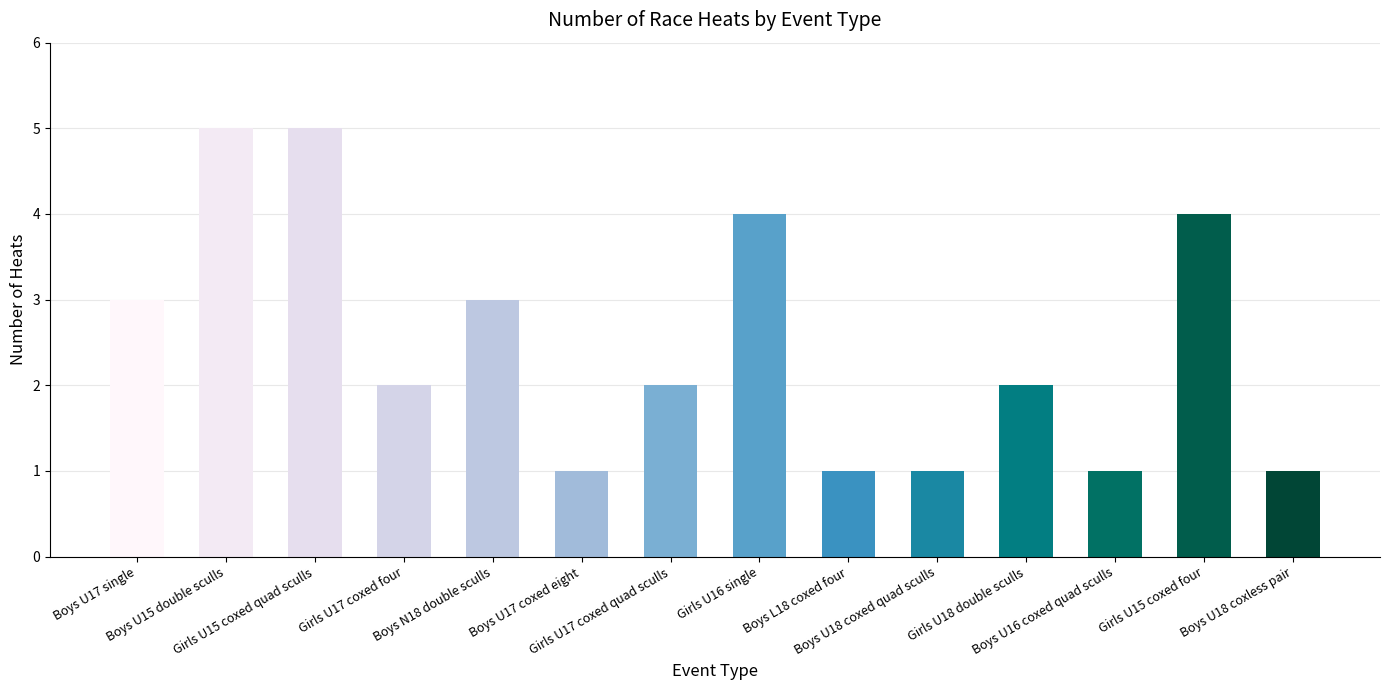

What is the difference between the second highest and minimum values?

4